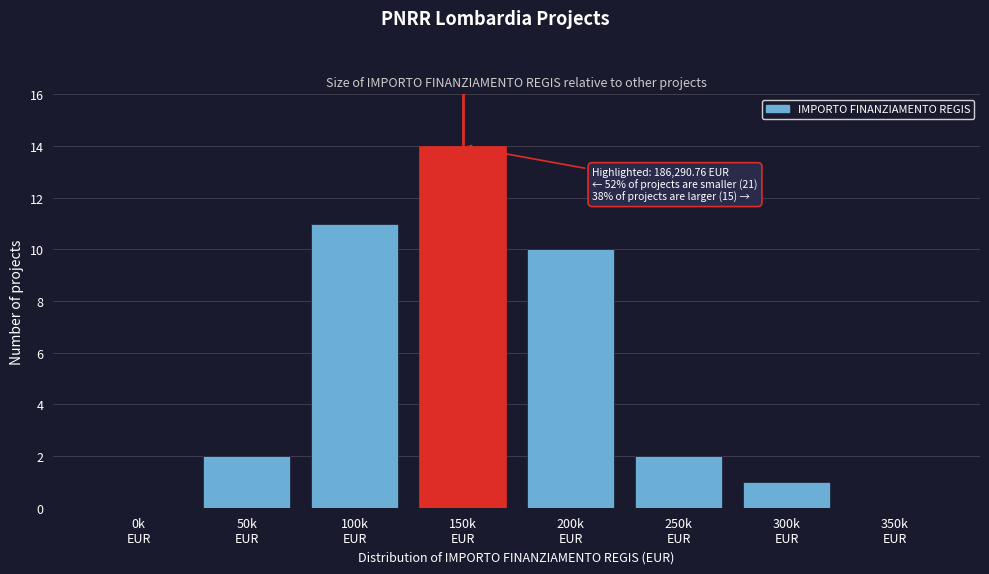

What is the sum of all values?

40